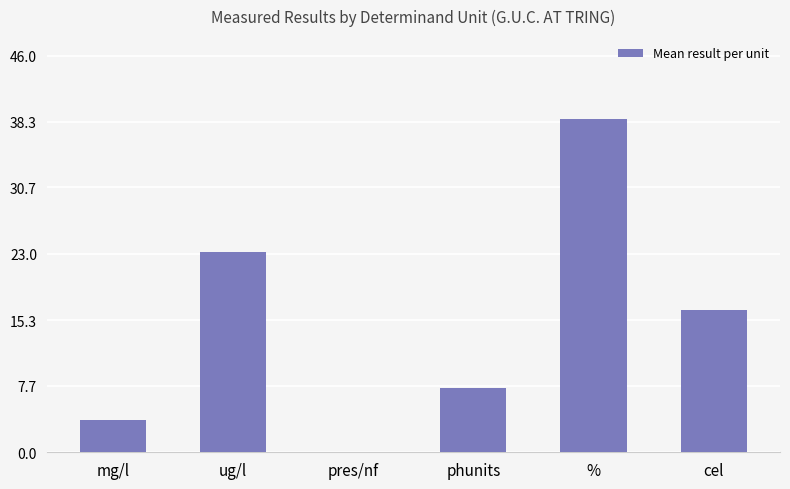

What is the sum of the values at pres/nf and phunits?

7.4